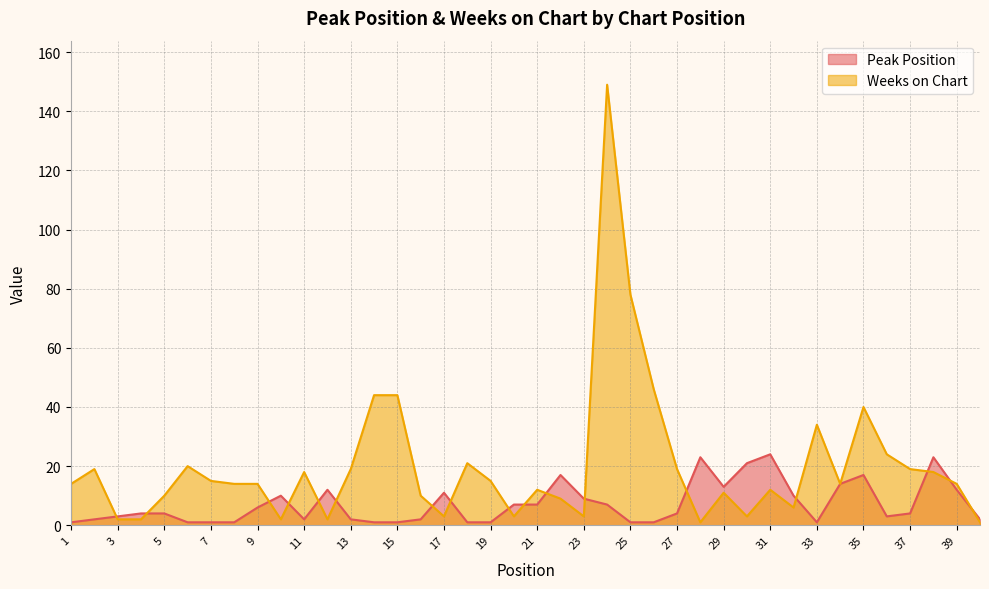

Which series has the largest range (max minus min)?

Weeks on Chart